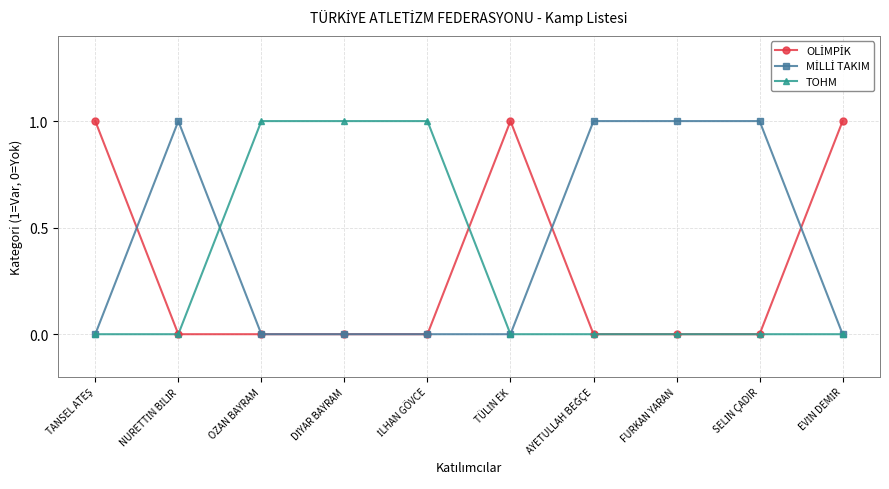

What is the label of the 8th point from the left?

FURKAN YARAN